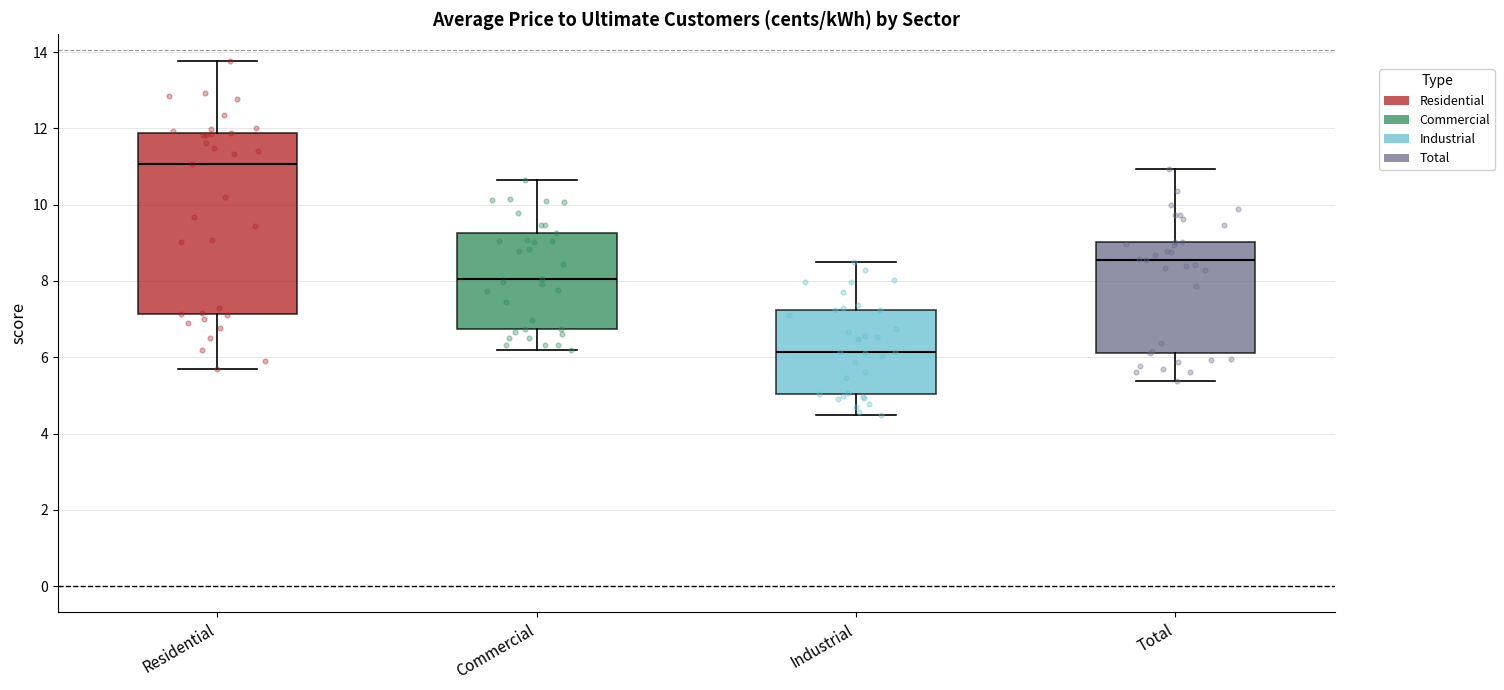

Reading left to right, transcribe this box plot: for each box, give where its median line is, the range the box spans, and where its two whiskers end, as read against the y-axis. The values are not printed on the chart, so give them approximately, as read against the axis.

Residential: median 11.0, box 7.2 to 11.8, whiskers 5.8 to 13.8
Commercial: median 8.0, box 6.8 to 9.2, whiskers 6.2 to 10.6
Industrial: median 6.2, box 5.0 to 7.2, whiskers 4.4 to 8.6
Total: median 8.6, box 6.2 to 9.0, whiskers 5.4 to 11.0